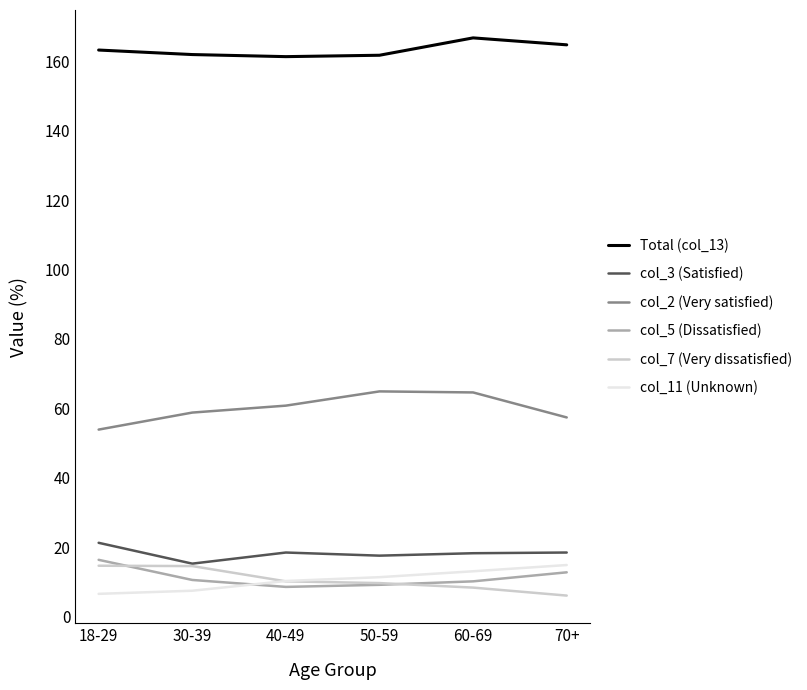

The col_7 (Very dissatisfied) series shows 14.7 at 18-29. True or false?

True